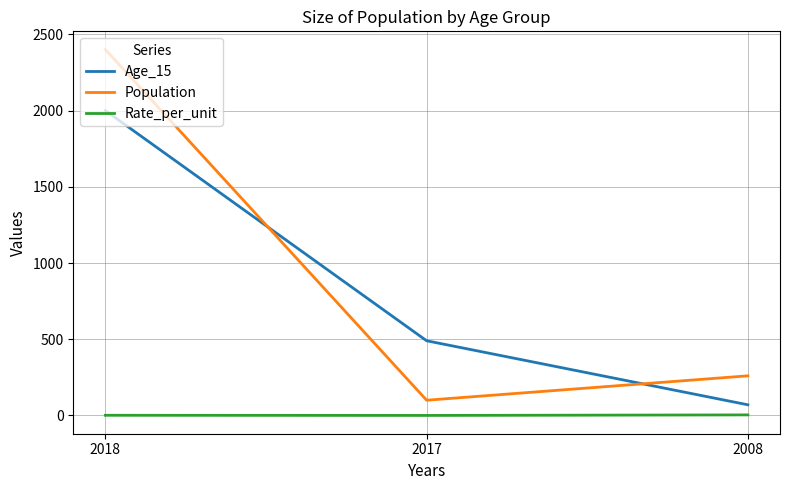

What is the total value across all series at 2017?

590.2